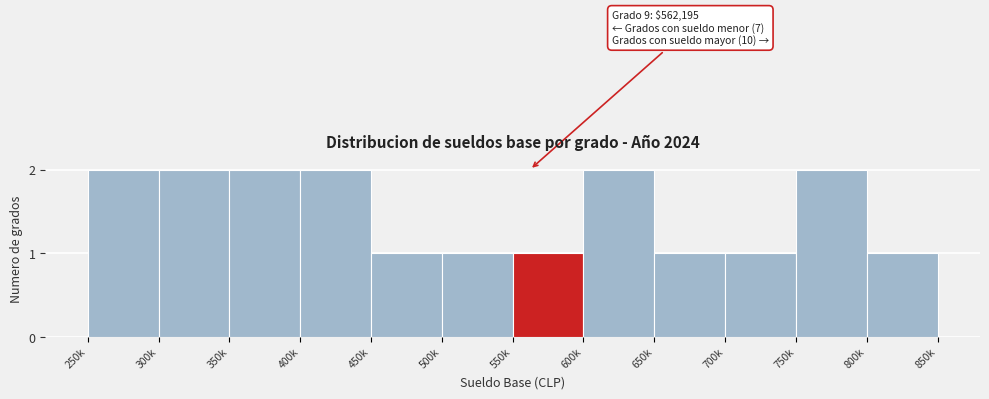

Reading left to right, extract all data points from this chart.

250k=2	300k=2	350k=2	400k=2	450k=1	500k=1	550k=1	600k=2	650k=1	700k=1	750k=2	800k=1